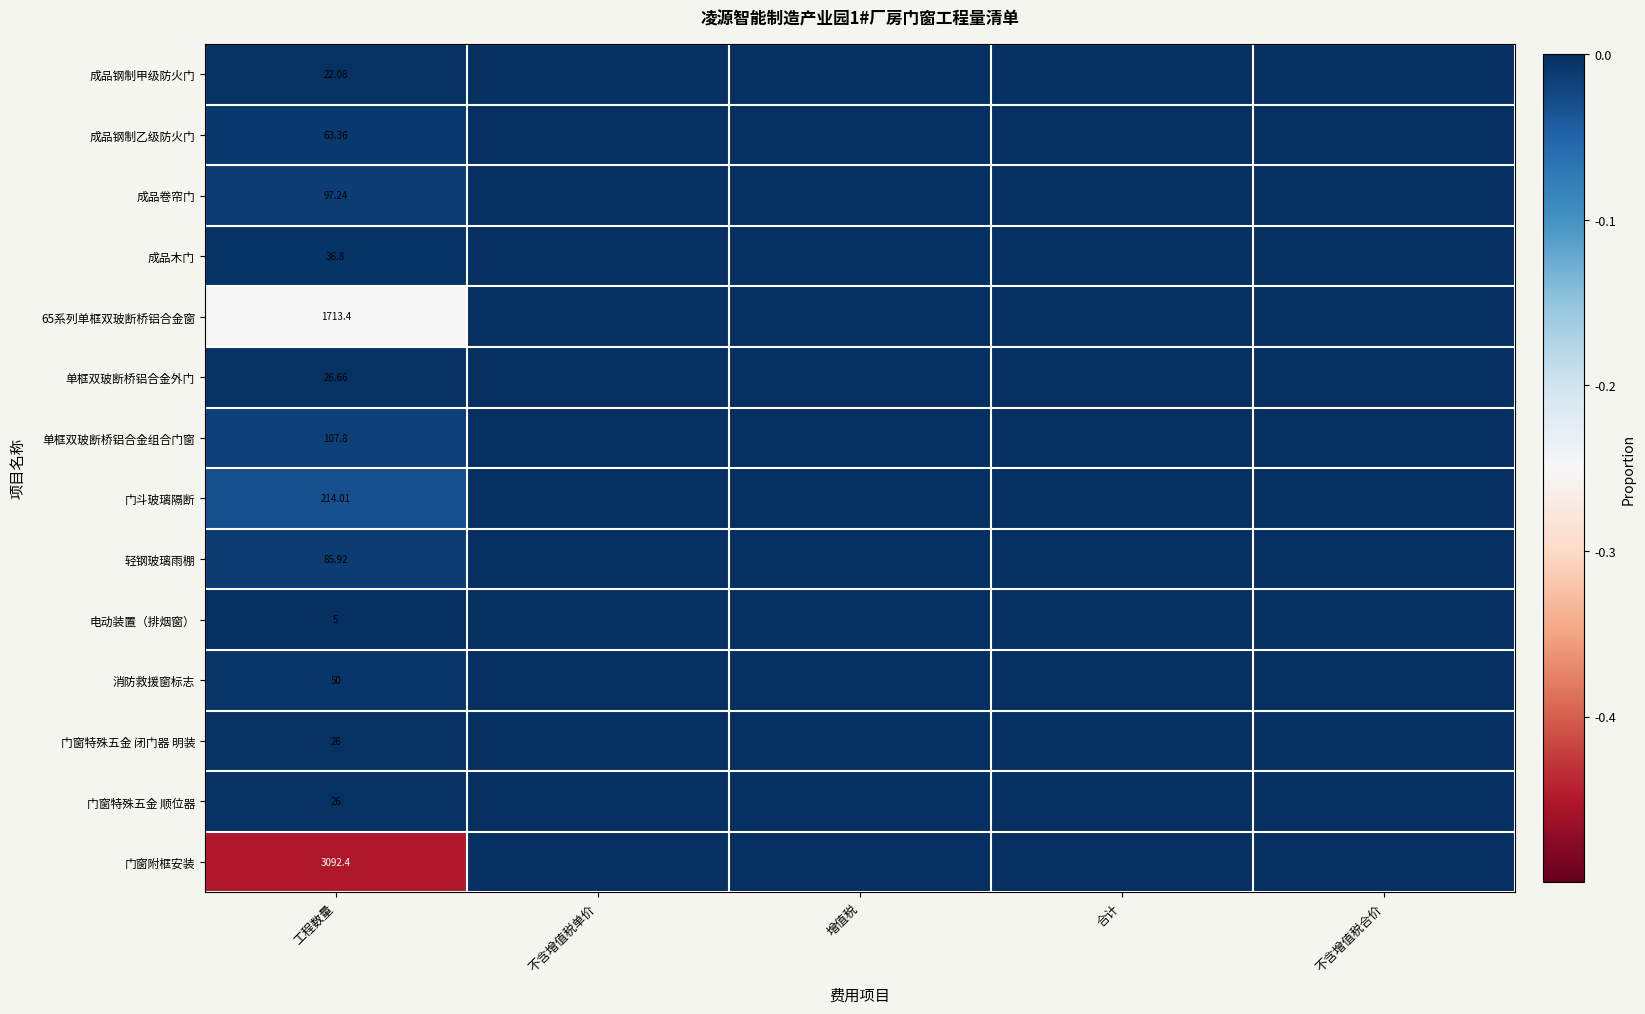

At which label does 门窗特殊五金 顺位器 reach its minimum?

工程数量